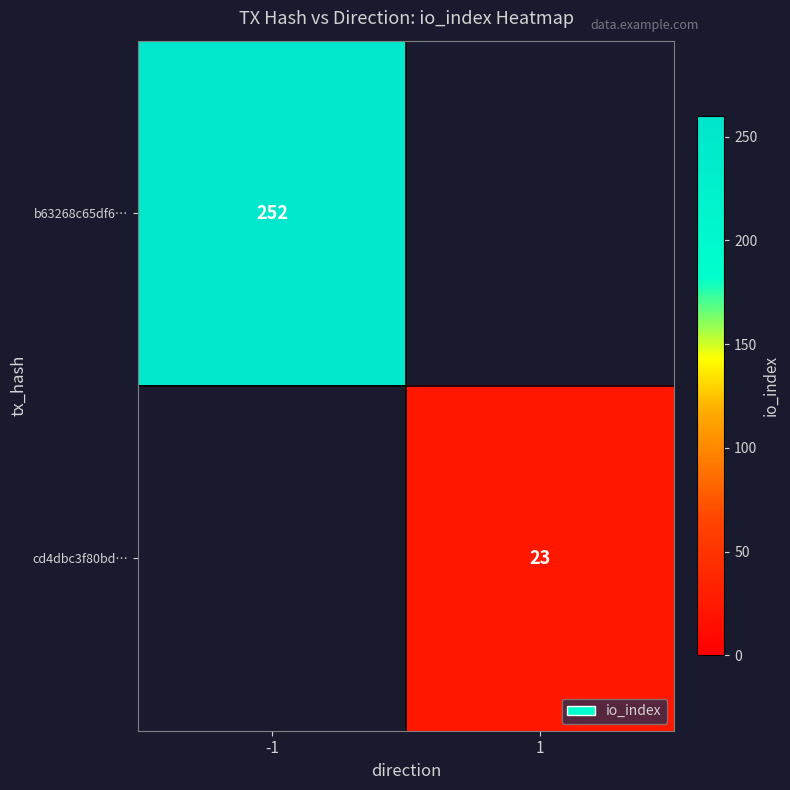

The b63268c65df6… series shows 88 at -1. True or false?

False